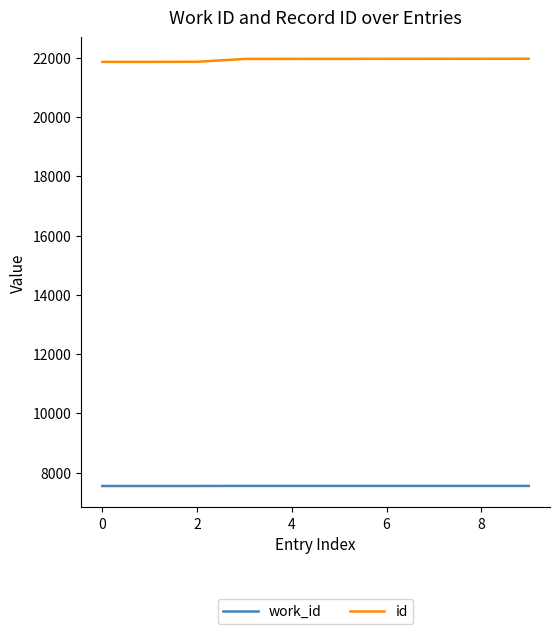

True or false: work_id and id intersect in this chart.

False